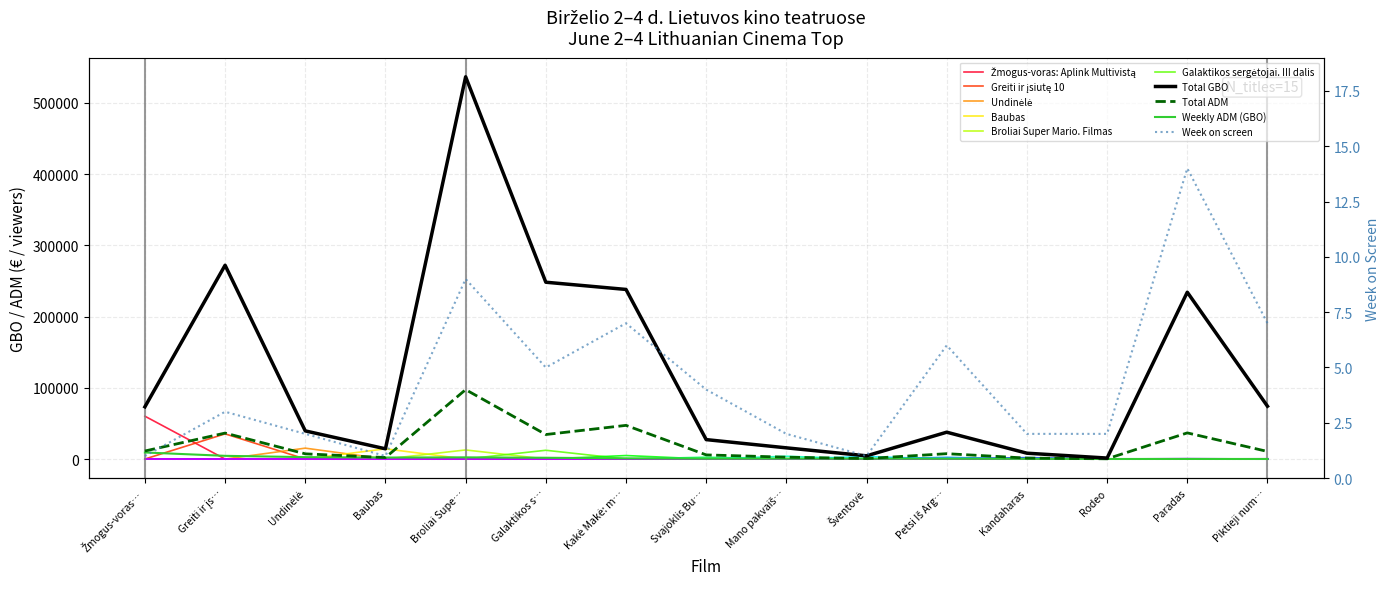

True or false: week_on_screen has a value of 1.1 at Mano pakvaiš….

False